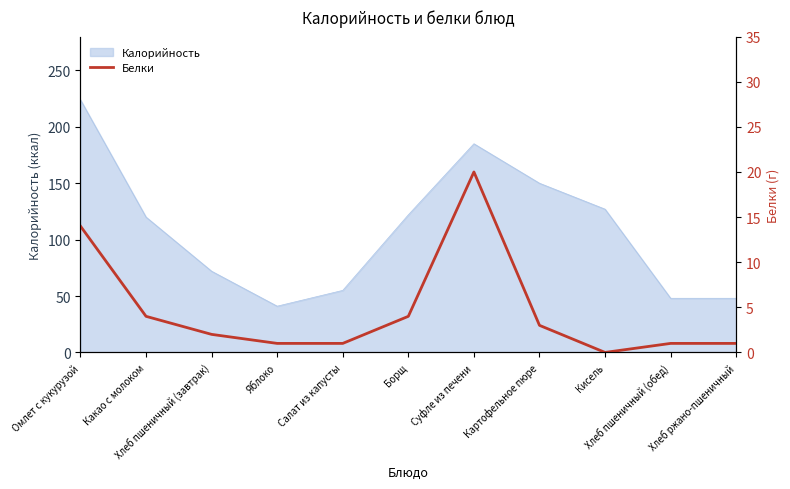

What is the label of the 9th point from the left?

Кисель